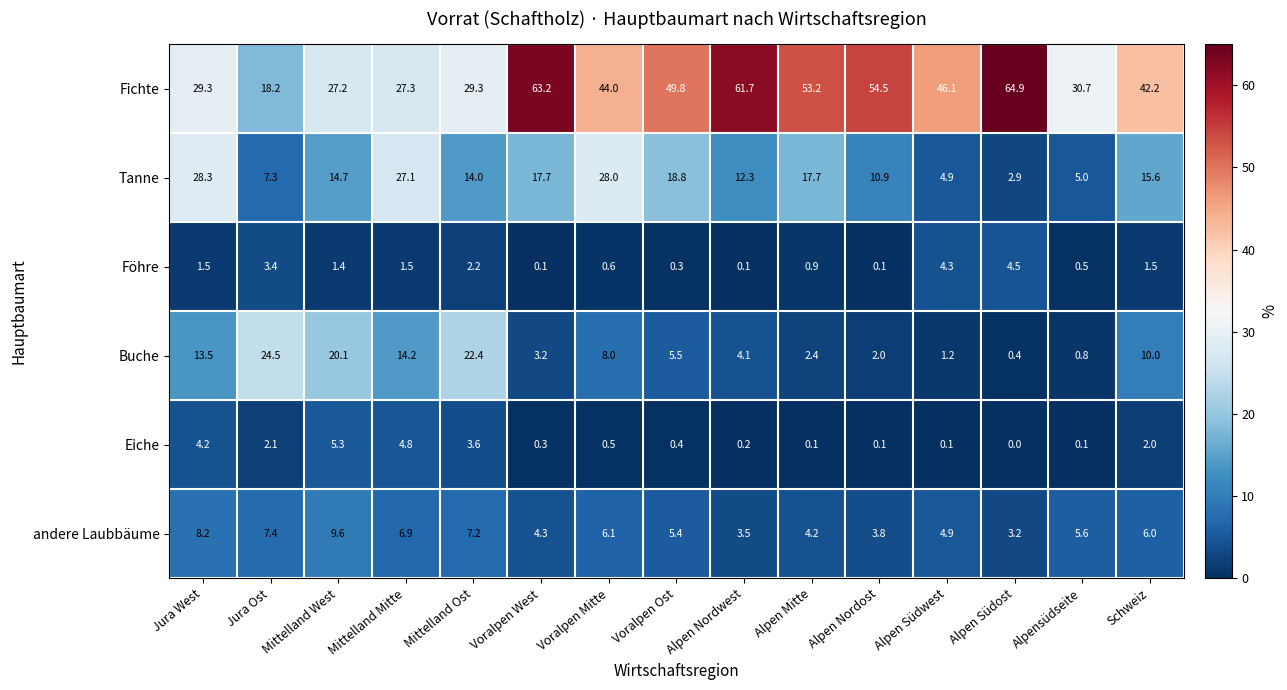

List the series in order of their peak value, highest first.

Fichte, Tanne, Buche, andere Laubbäume, Eiche, Föhre